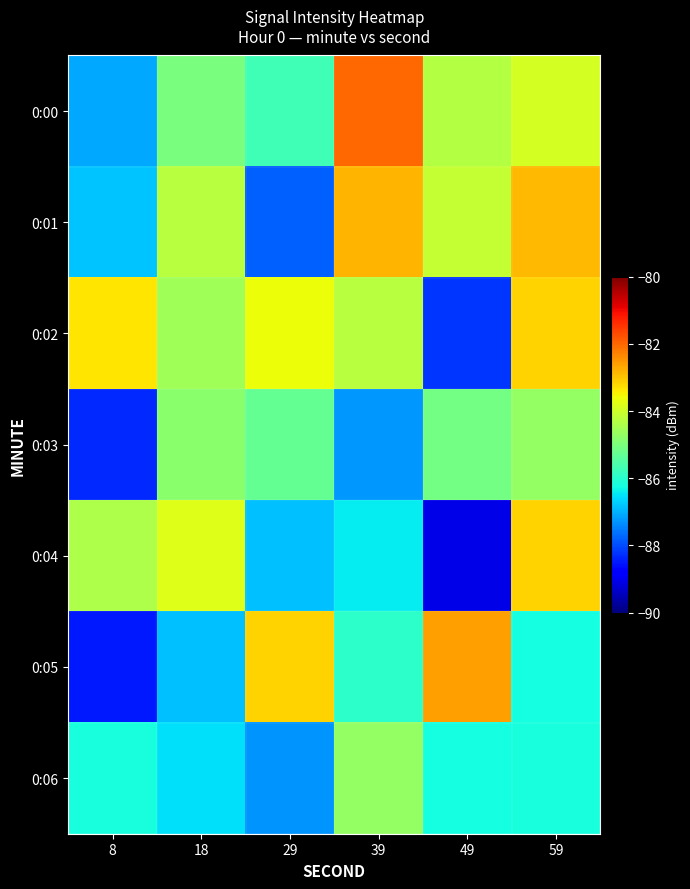

Reading left to right, what are all the values shown in this chart?

0:00: 8=-87.1	18=-85.0	29=-85.7	39=-82.0	49=-84.3	59=-83.9
0:01: 8=-86.8	18=-84.3	29=-87.8	39=-82.8	49=-84.1	59=-82.9
0:02: 8=-83.3	18=-84.5	29=-83.6	39=-84.3	49=-88.2	59=-83.1
0:03: 8=-88.3	18=-84.8	29=-85.3	39=-87.2	49=-85.1	59=-84.7
0:04: 8=-84.4	18=-83.8	29=-86.8	39=-86.4	49=-89.1	59=-83.1
0:05: 8=-88.5	18=-86.9	29=-83.1	39=-85.9	49=-82.6	59=-86.2
0:06: 8=-86.2	18=-86.6	29=-87.3	39=-84.7	49=-86.2	59=-86.2